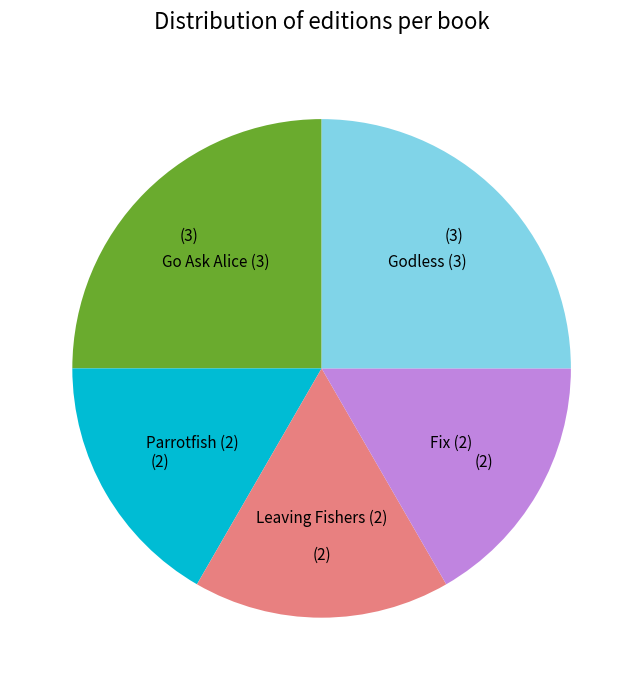

Count the number of slices in the pie.

5